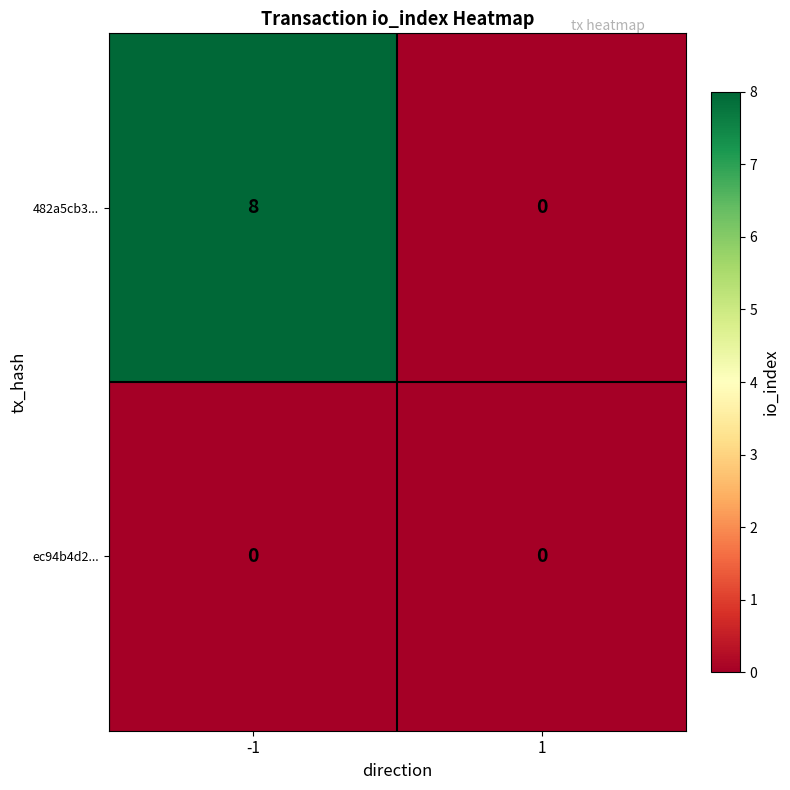

Reading left to right, what are all the values shown in this chart?

482a5cb3...: -1=8	1=0
ec94b4d2...: -1=0	1=0